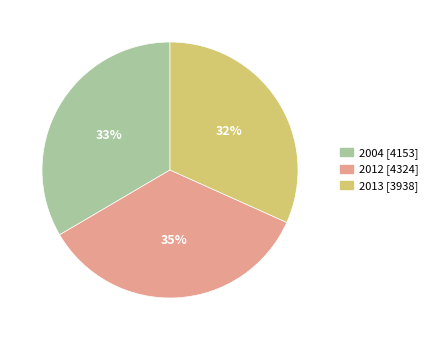

Rank the categories by value from lowest to highest.

2013, 2004, 2012